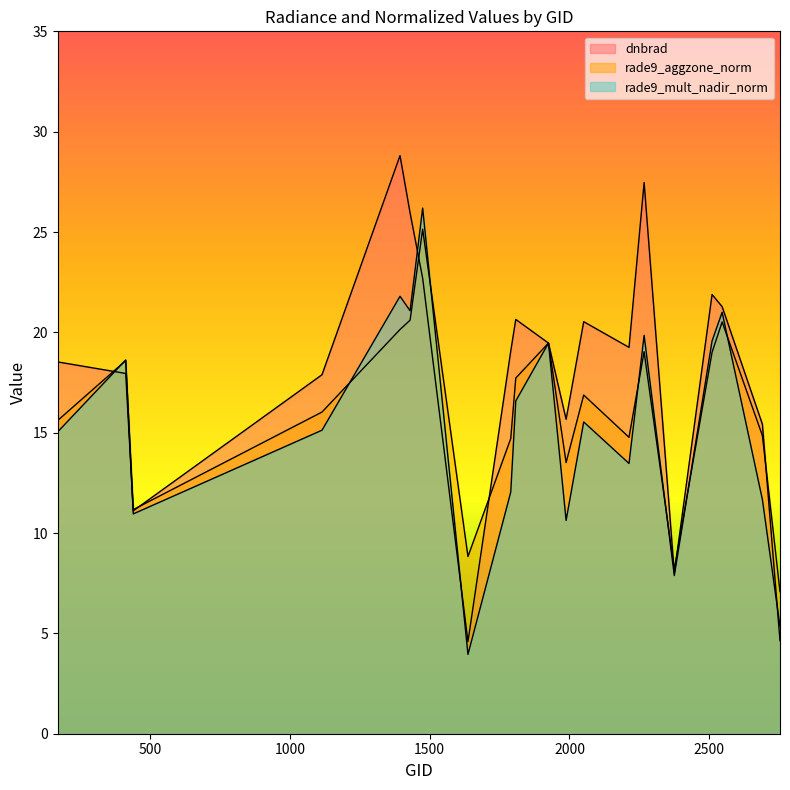

List the series in order of their overall mean, highest first.

dnbrad, rade9_aggzone_norm, rade9_mult_nadir_norm